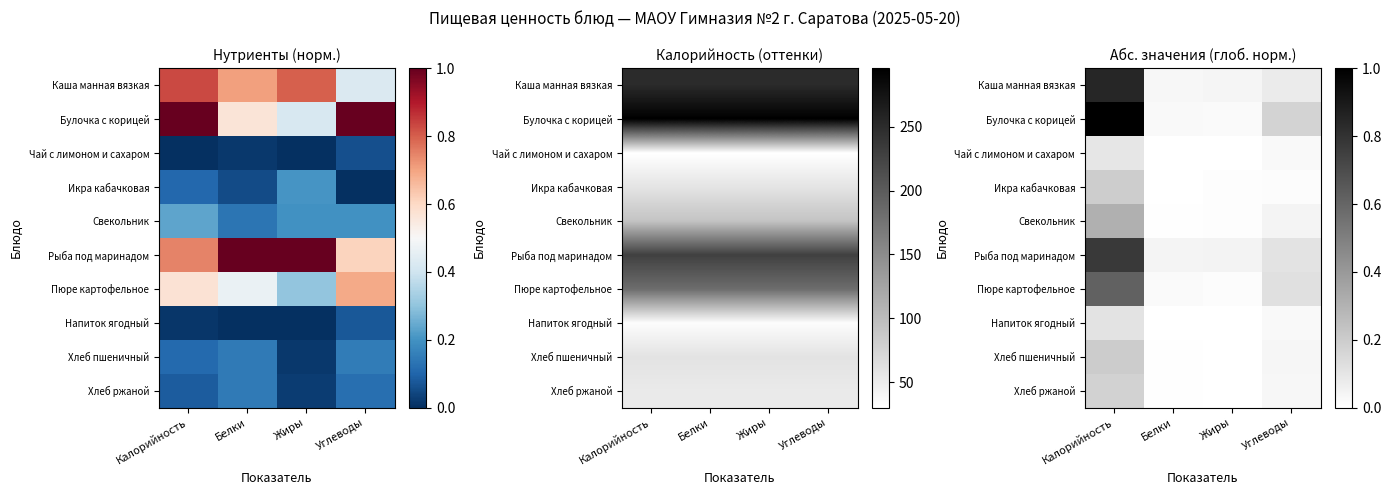

The Хлеб пшеничный series shows 0.0 at Жиры. True or false?

True